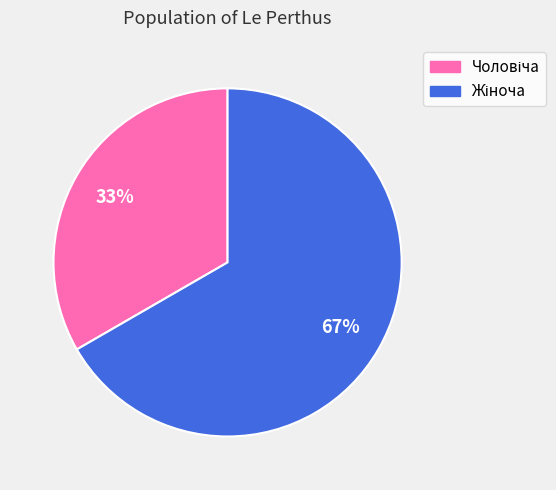

Is there any slice that represents more than half of the pie?

Yes